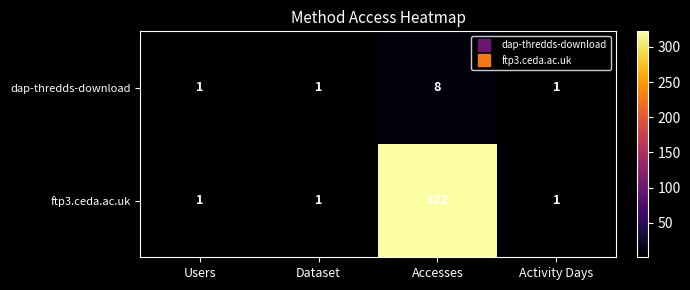

The value of dap-thredds-download at Accesses is 8. True or false?

True